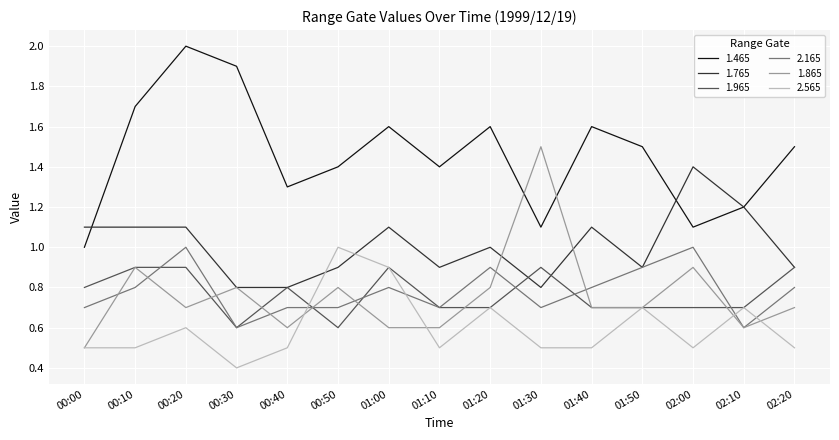

Which label corresponds to the smallest value in the chart?

00:30